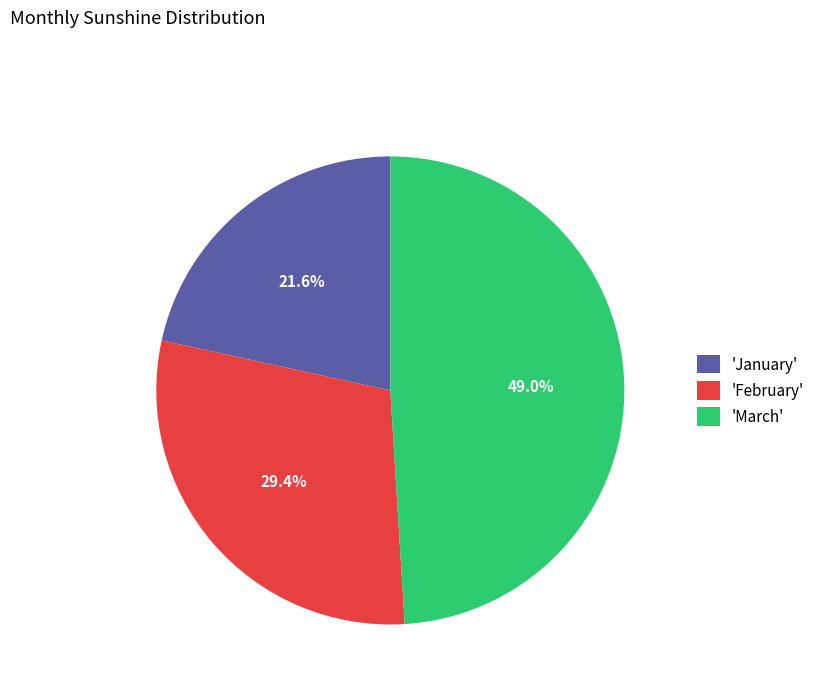

What is the total percentage of 'March' and 'February'?

78.4%